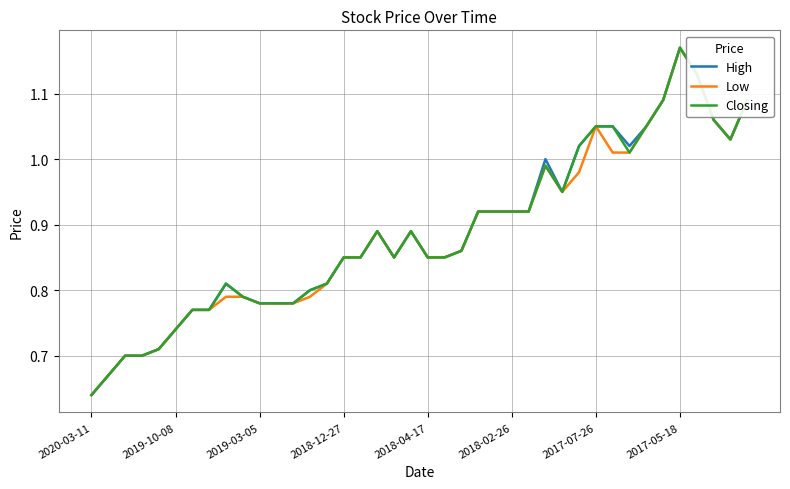

In High, how many points are lower than both neighbors (excluding endpoints)?

4